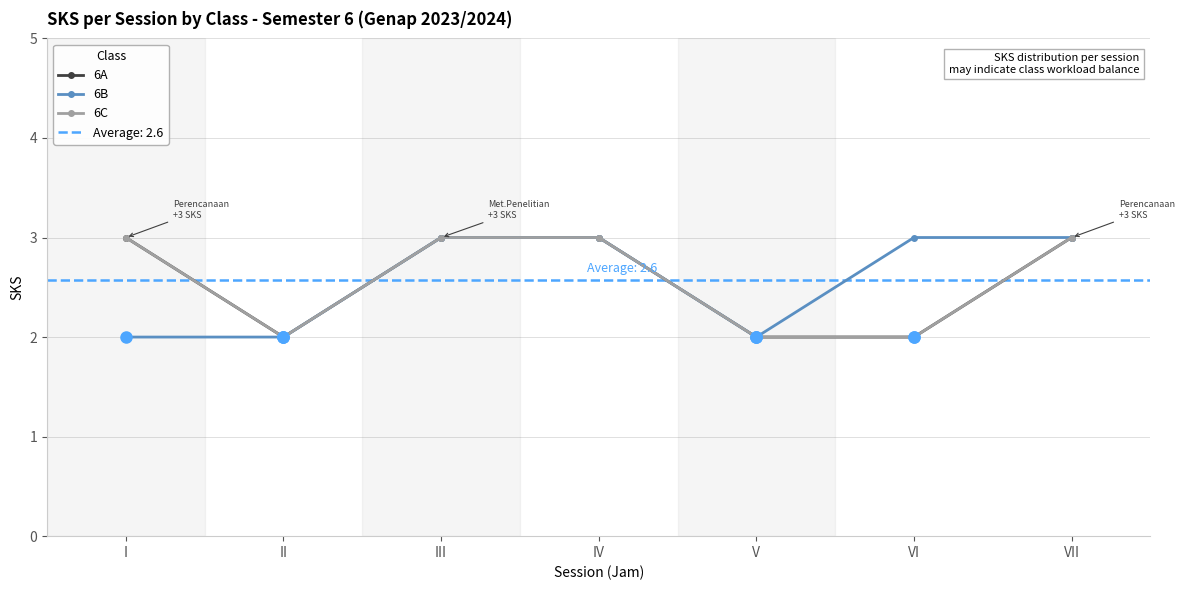

Count the 6A values in the range 2 to 3.

7